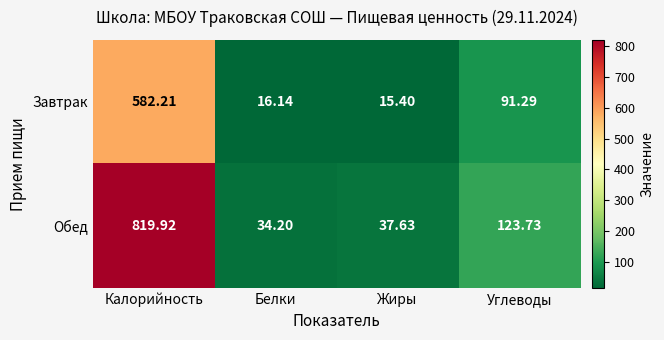

What is the spread (max minus min) of values at Белки?

18.1